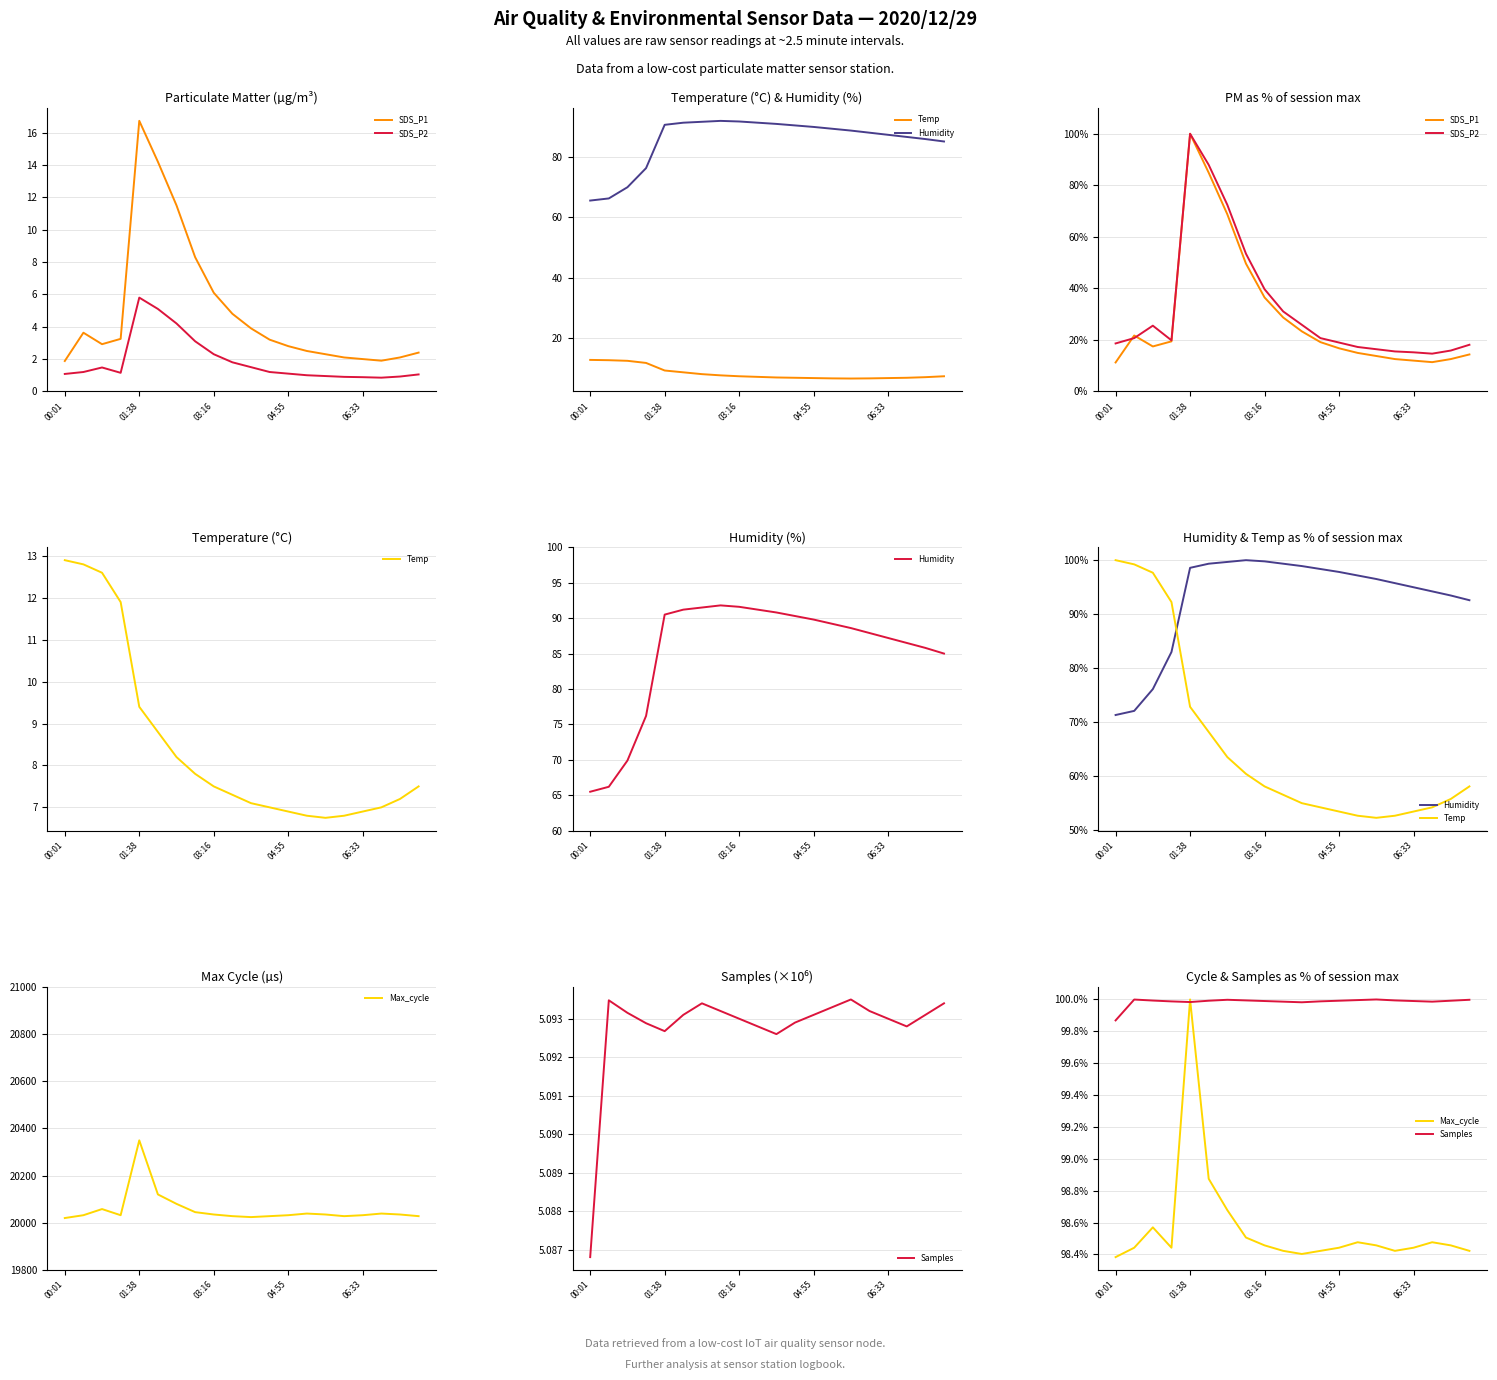

In SDS_P1, how many points are higher than both neighbors (excluding endpoints)?

2